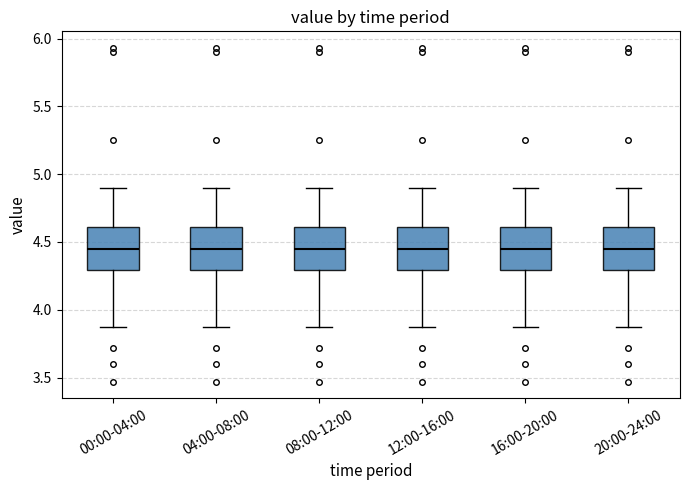

Where is the upper edge of the box for 12:00-16:00 on the y-axis? The values are not printed on the chart, so give them approximately, as read against the axis.

4.60